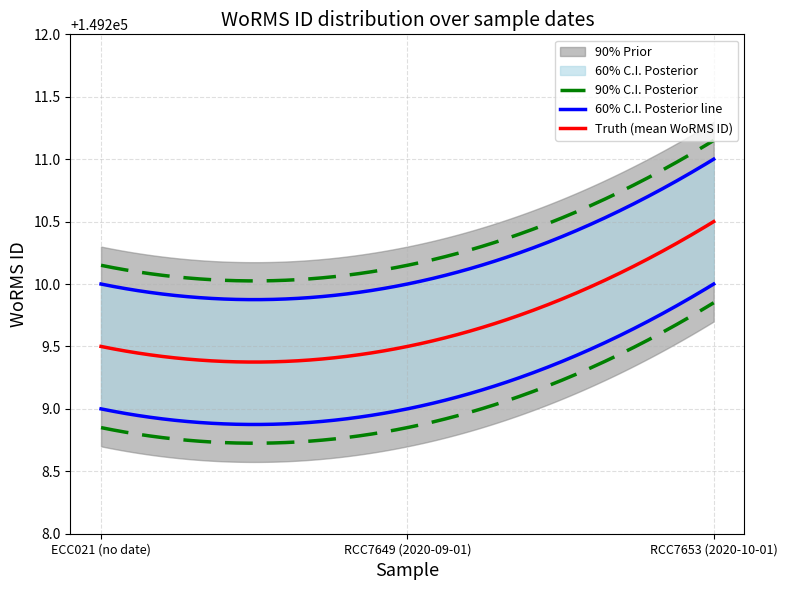

What is the spread (max minus min) of values at RCC7649 (2020-09-01)?

1